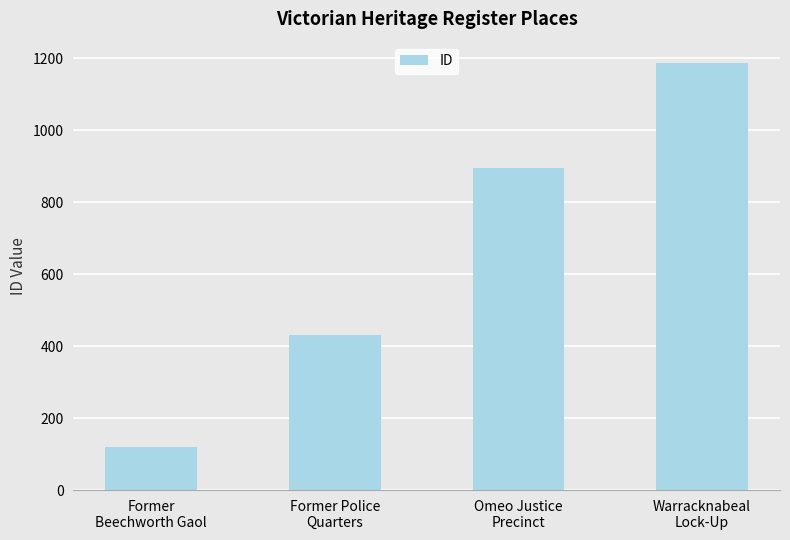

What is the difference between the maximum and minimum values?

1068